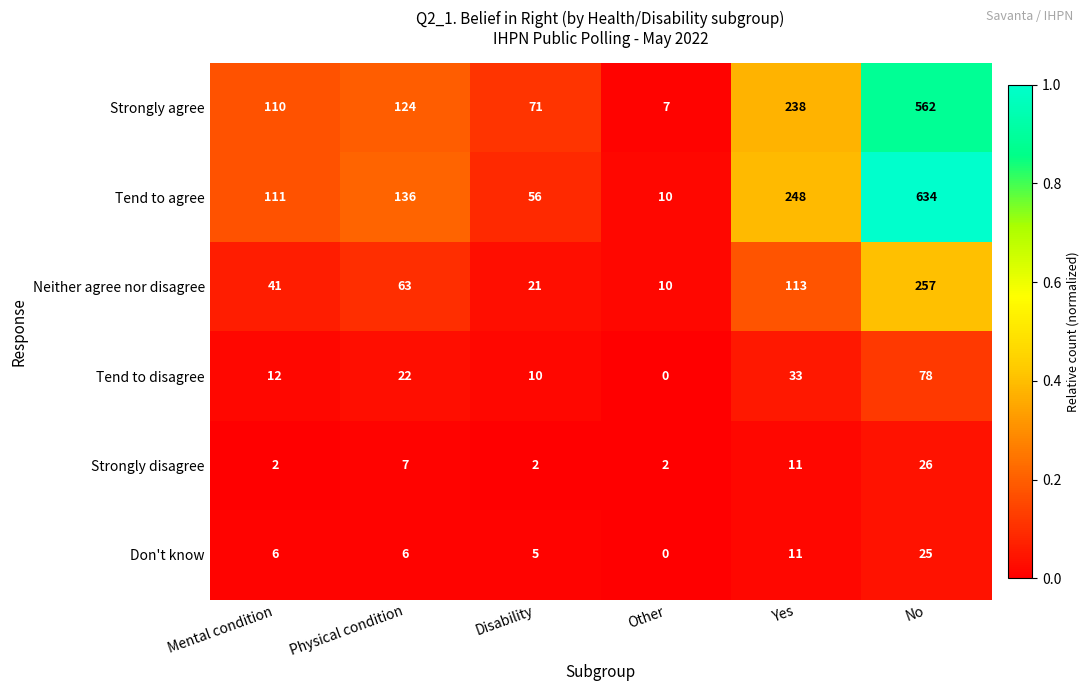

What is the sum of the Strongly agree values at No and Other?

569